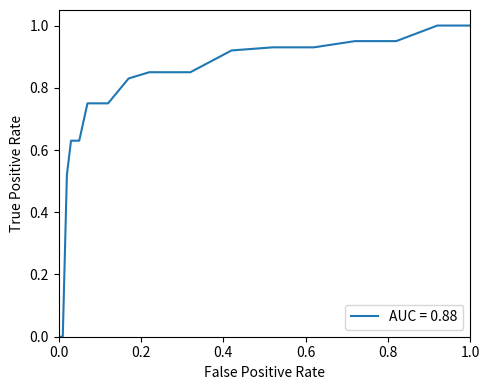

What is the maximum value shown in the chart?

1.0